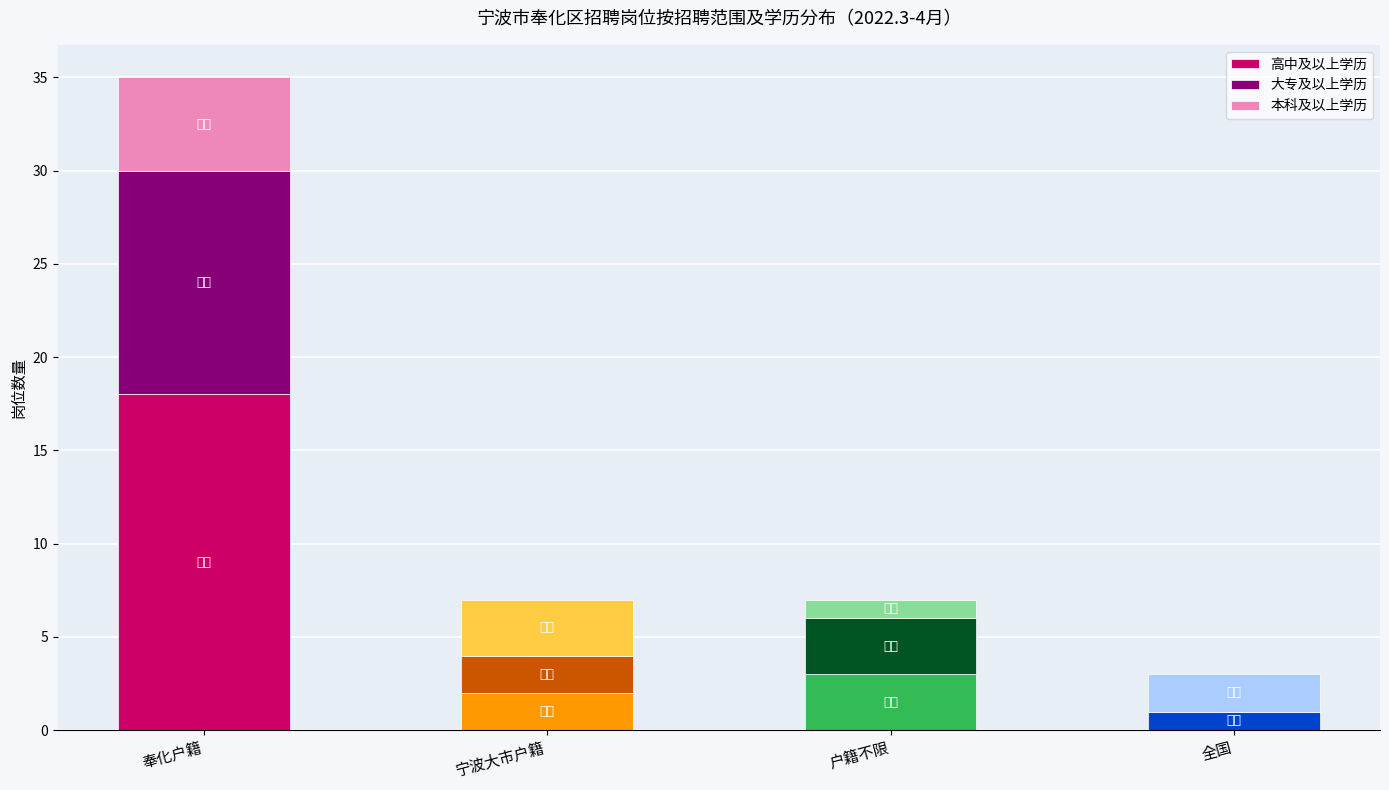

What are all the series names shown in the legend?

高中及以上学历, 大专及以上学历, 本科及以上学历